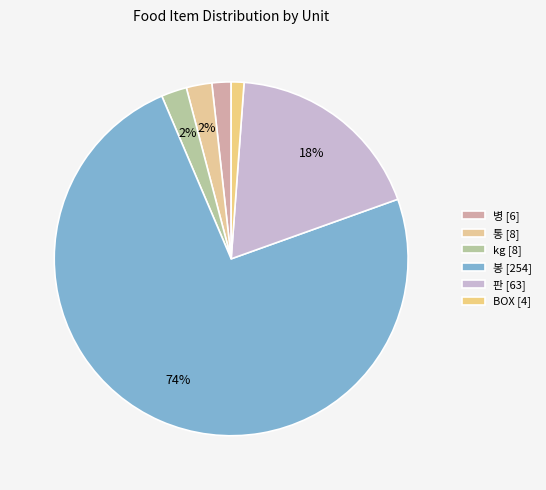

How many segments does this pie chart have?

6